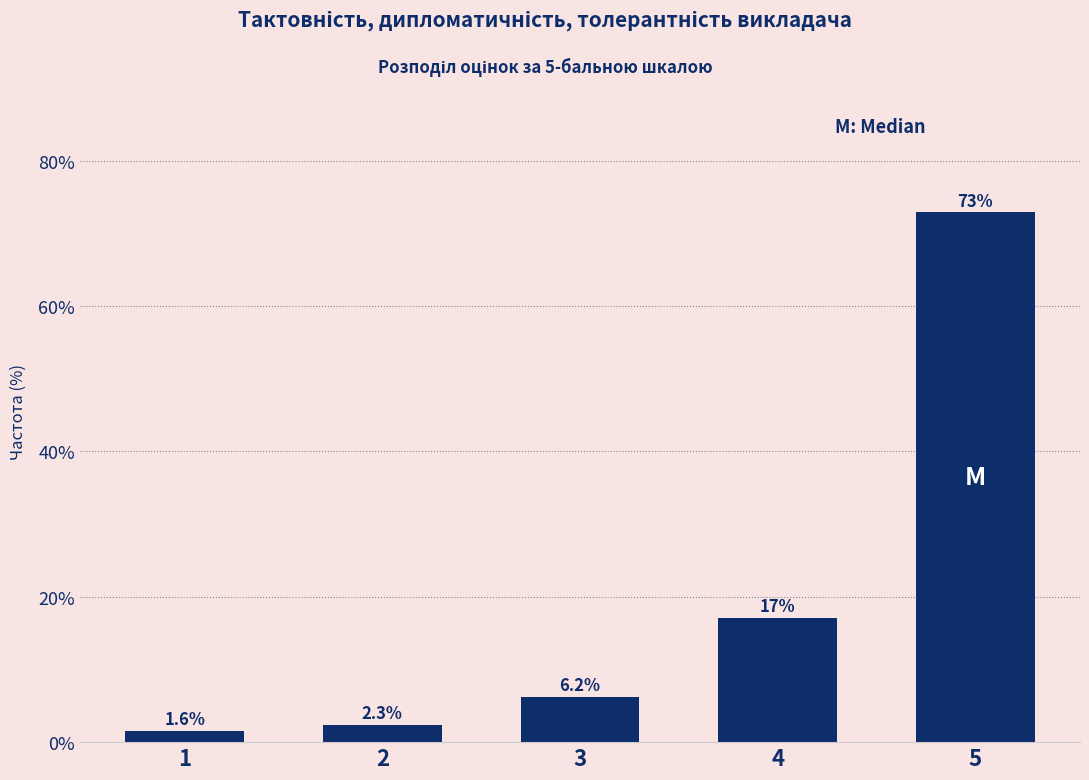

Reading left to right, what are all the values shown in this chart?

1.6	2.3	6.2	17.1	72.9